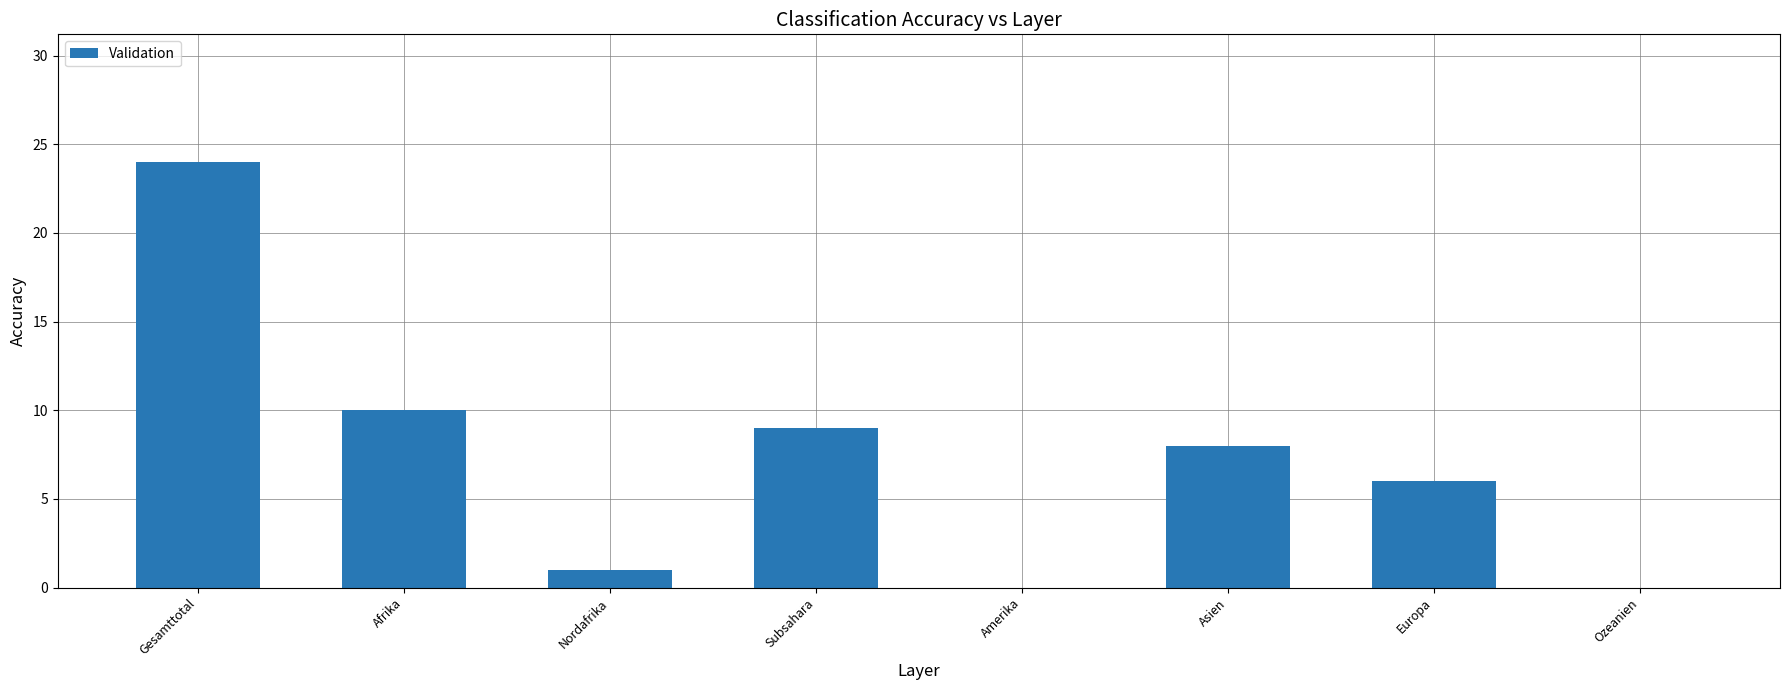

At which label is the value closest to 12?

Afrika